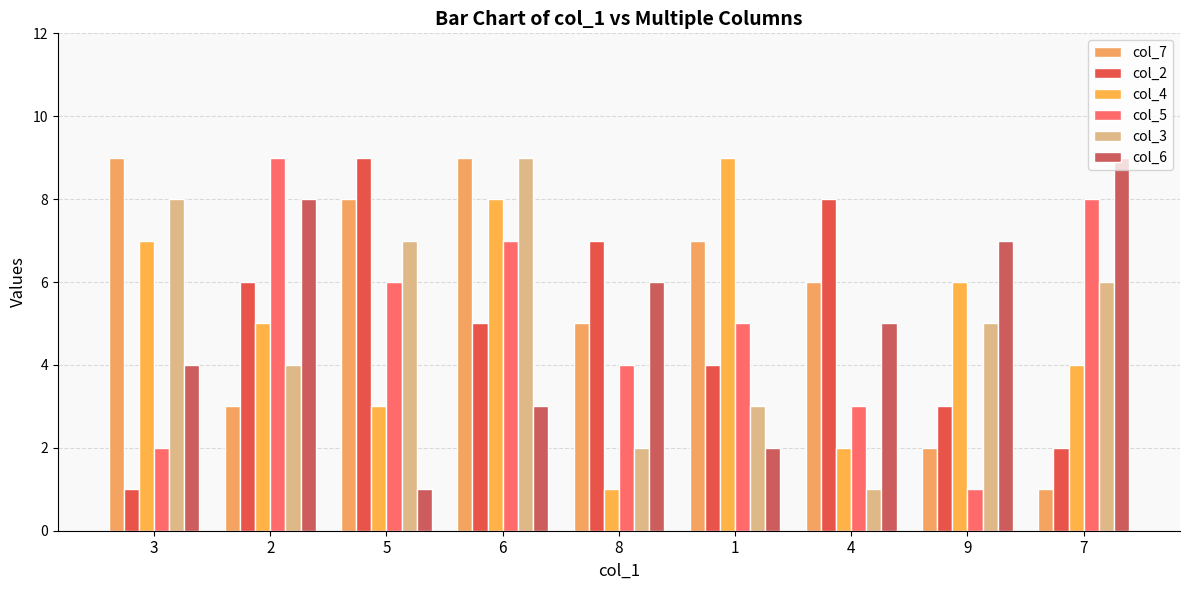

The col_6 series shows 1 at 5. True or false?

True